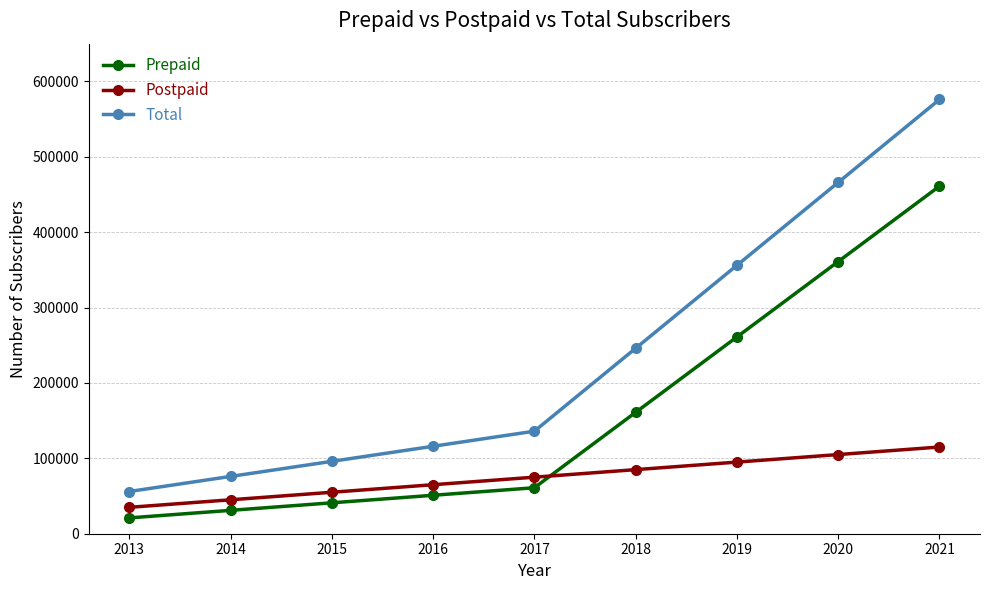

List the series in order of their peak value, lowest first.

Postpaid, Prepaid, Total